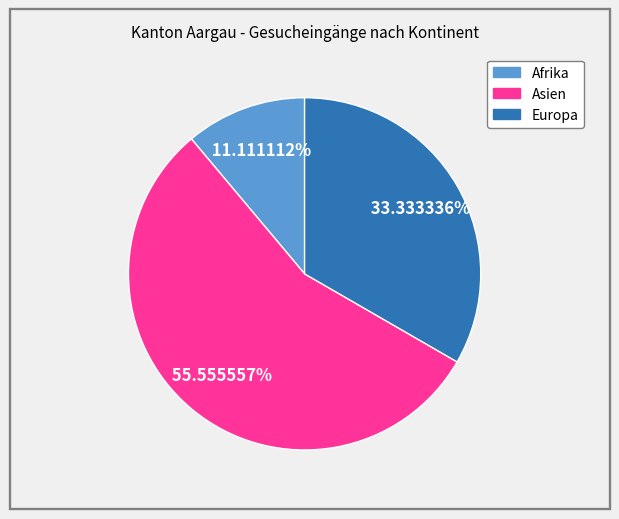

Which category has the biggest portion of the pie?

Asien